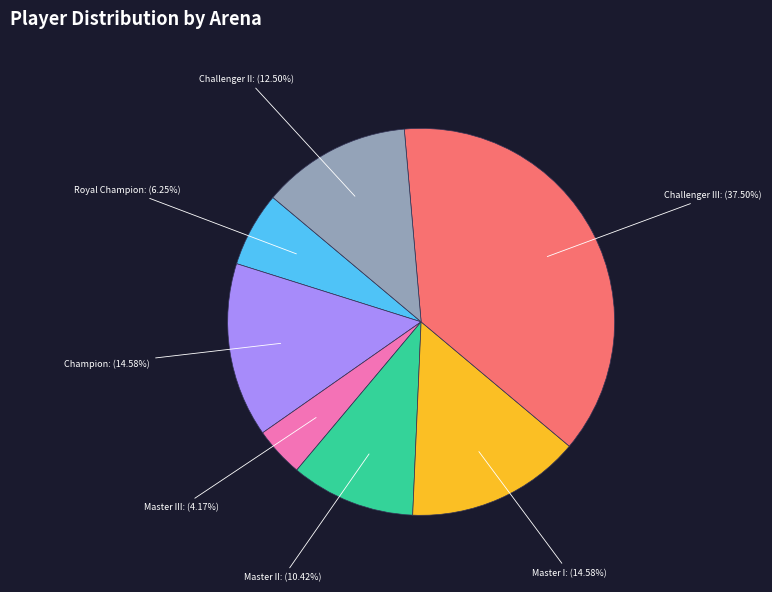

Does Master I account for over 50% of the chart?

No